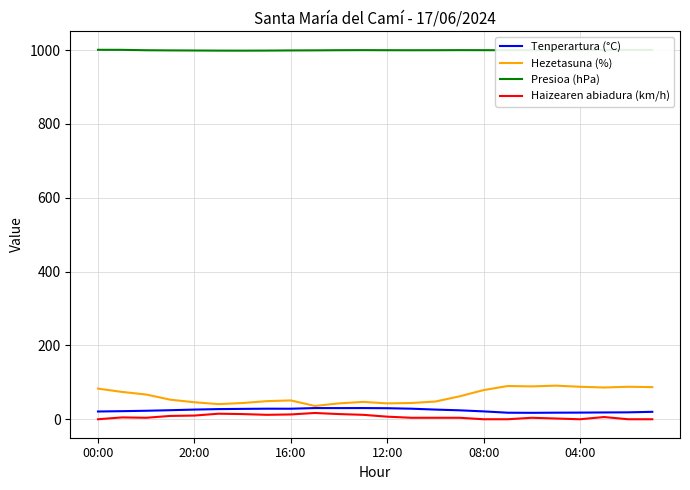

What is the maximum value shown in the chart?

1000.8